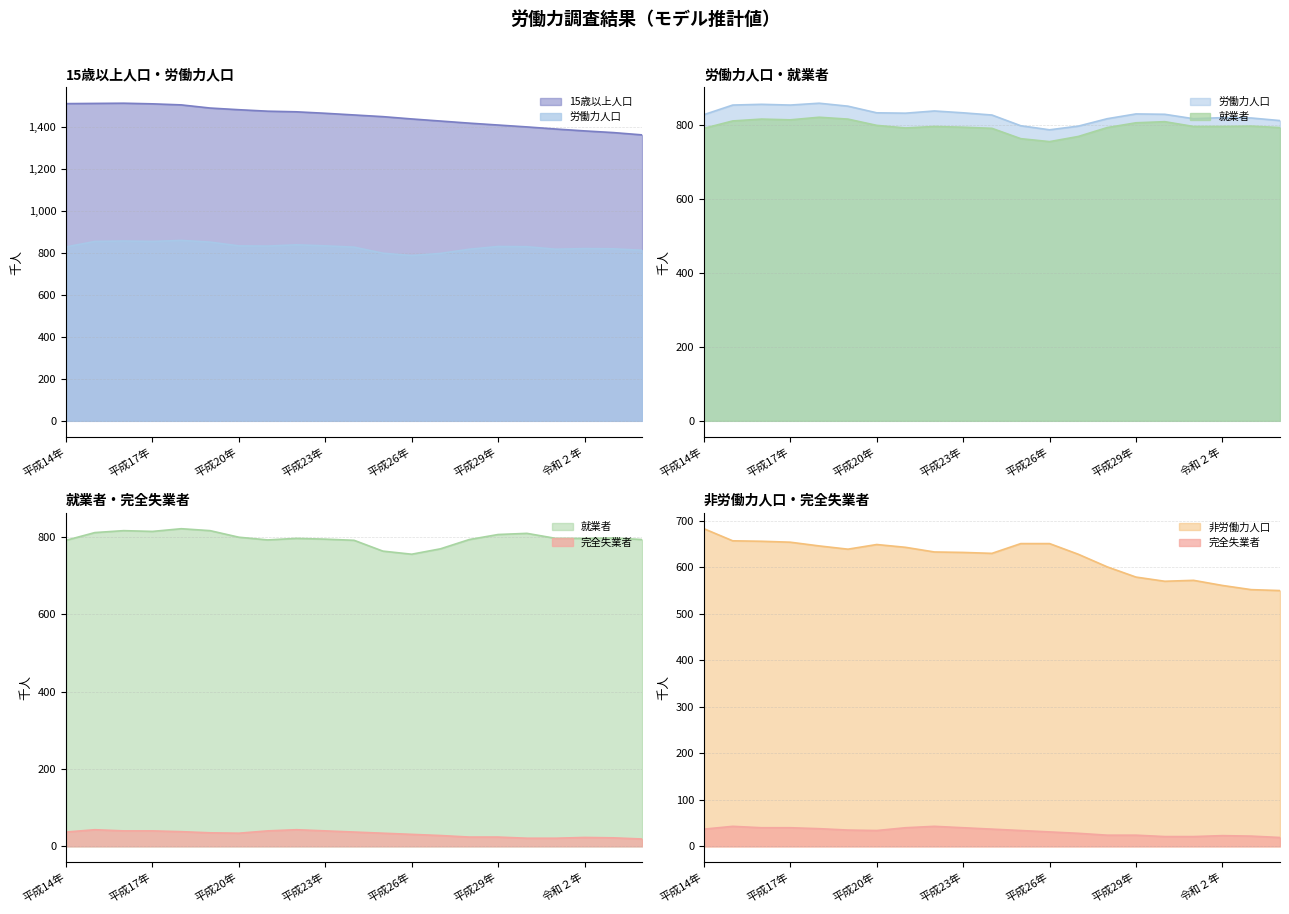

What is the greatest value displayed?

1514